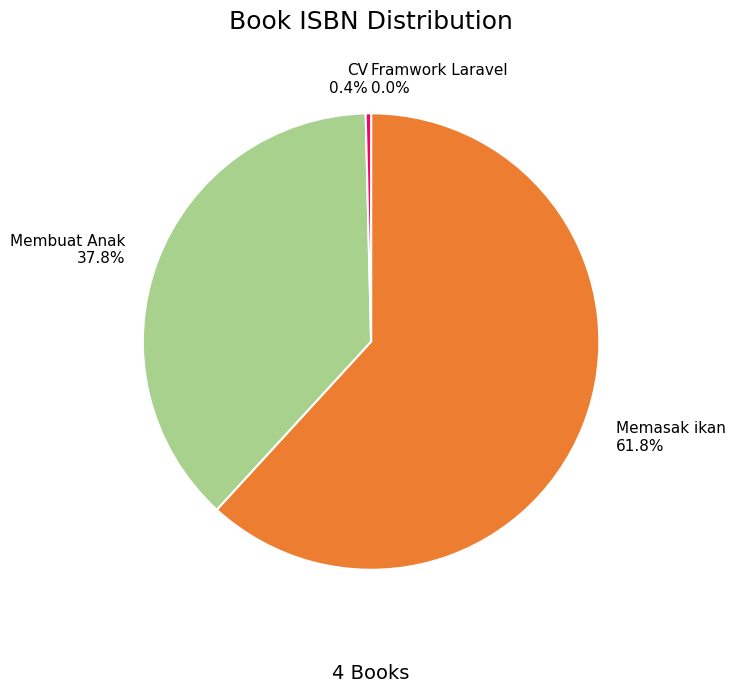

What percentage is NOT represented by Membuat Anak?

62.2%